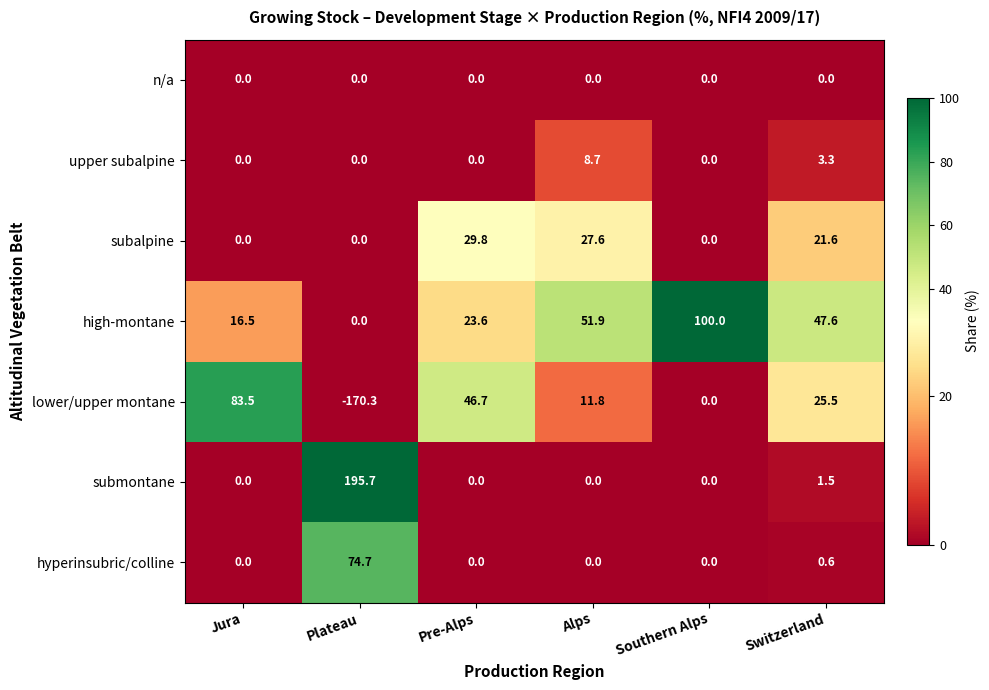

What is the spread (max minus min) of values at Plateau?

366.0